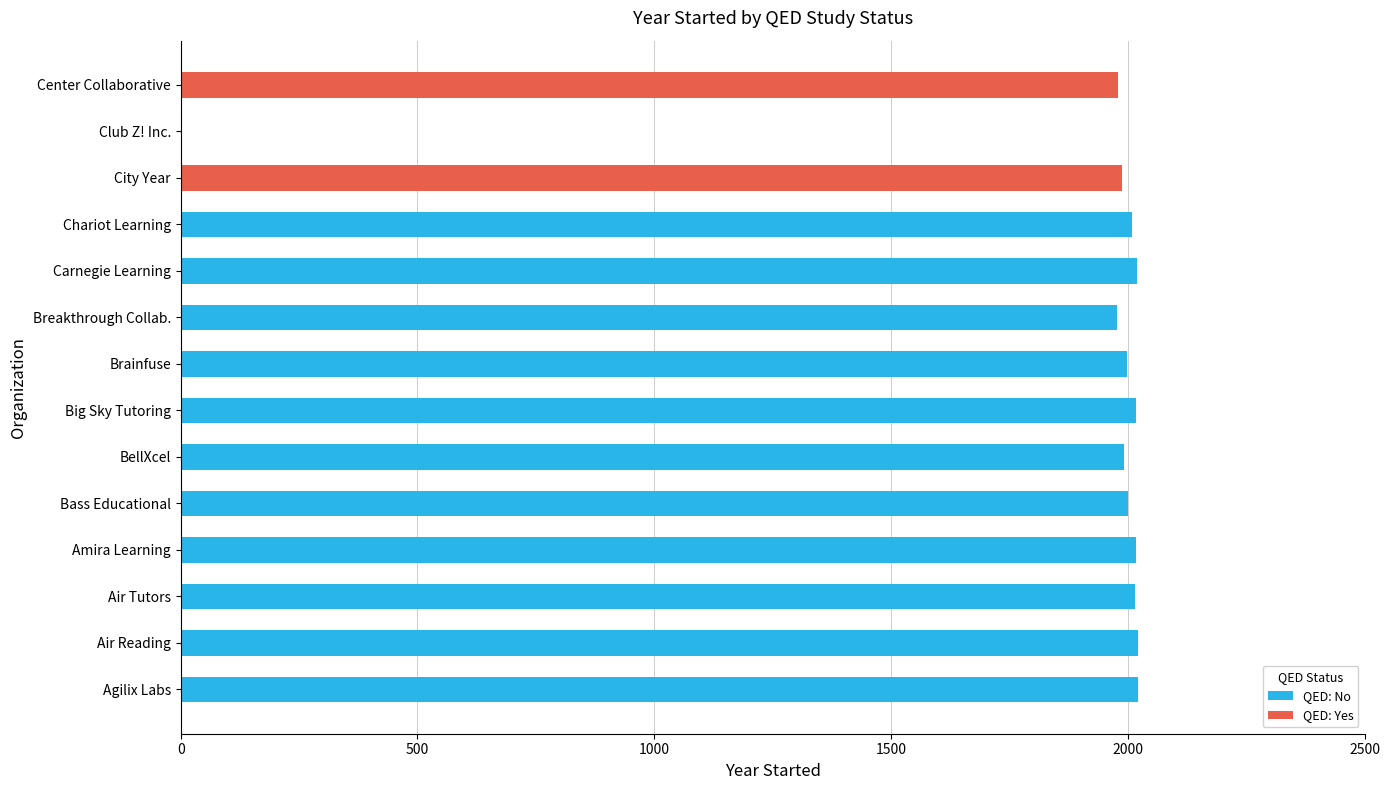

What is the average value of the QED: No series?

1578